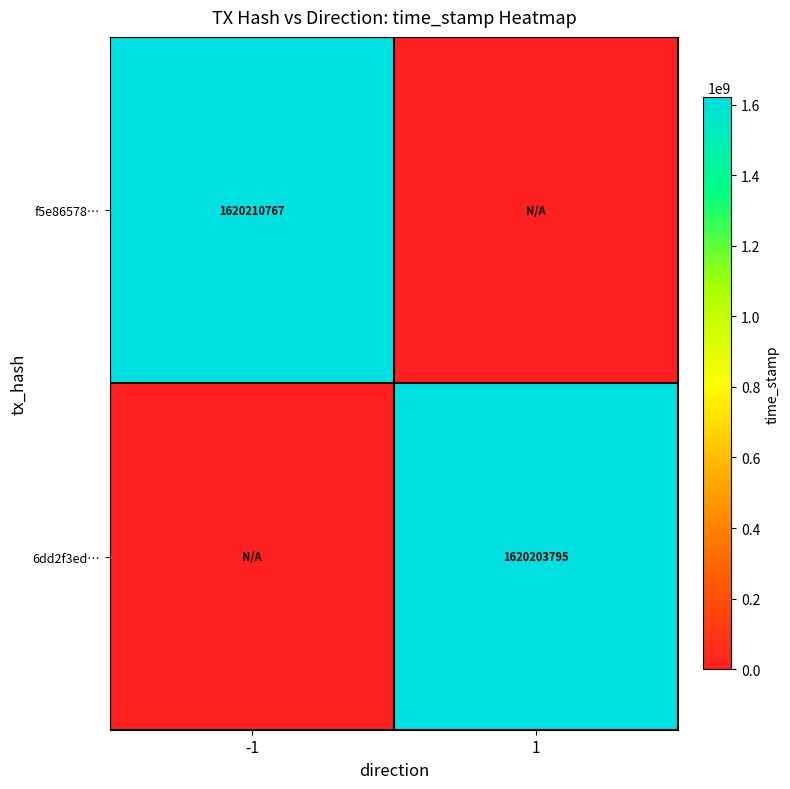

Is it true that 6dd2f3ed… equals 1620203795 at 1?

True